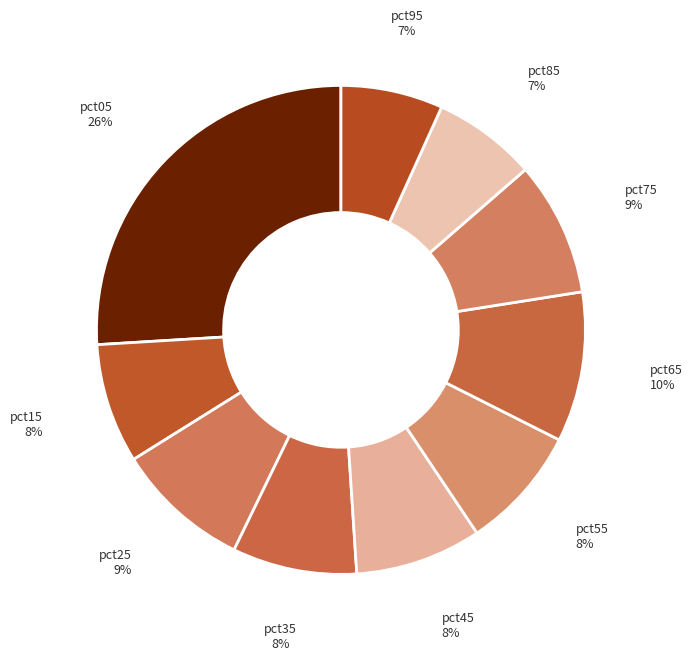

Does pct55 account for over 50% of the chart?

No